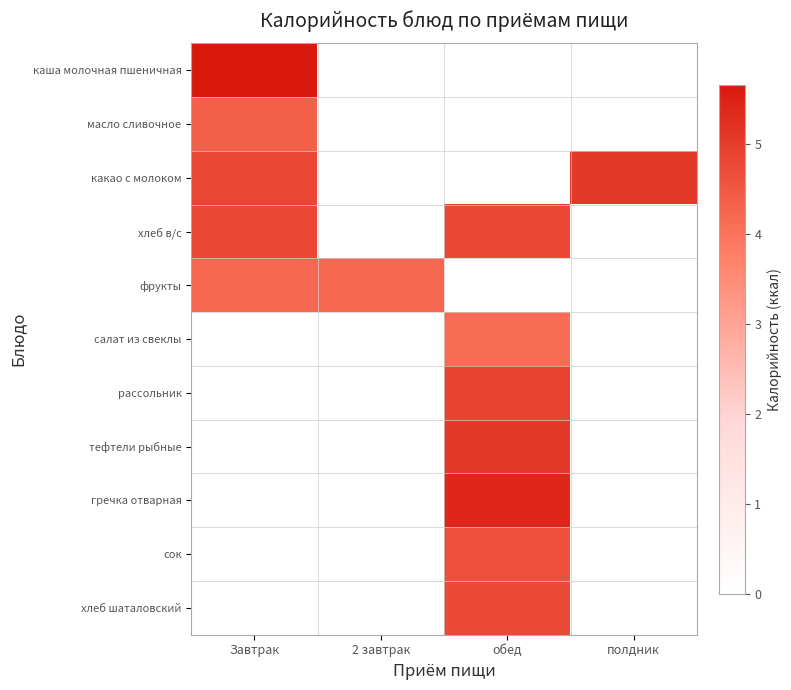

Reading right to left, list all the values displayed in this chart.

каша молочная пшеничная: полдник=0.0	обед=0.0	2 завтрак=0.0	Завтрак=5.7
масло сливочное: полдник=0.0	обед=0.0	2 завтрак=0.0	Завтрак=4.3
какао с молоком: полдник=5.0	обед=0.0	2 завтрак=0.0	Завтрак=4.8
хлеб в/с: полдник=0.0	обед=4.8	2 завтрак=0.0	Завтрак=4.8
фрукты: полдник=0.0	обед=0.0	2 завтрак=4.2	Завтрак=4.2
салат из свеклы: полдник=0.0	обед=4.1	2 завтрак=0.0	Завтрак=0.0
рассольник: полдник=0.0	обед=4.9	2 завтрак=0.0	Завтрак=0.0
тефтели рыбные: полдник=0.0	обед=5.1	2 завтрак=0.0	Завтрак=0.0
гречка отварная: полдник=0.0	обед=5.4	2 завтрак=0.0	Завтрак=0.0
сок: полдник=0.0	обед=4.6	2 завтрак=0.0	Завтрак=0.0
хлеб шаталовский: полдник=0.0	обед=4.7	2 завтрак=0.0	Завтрак=0.0